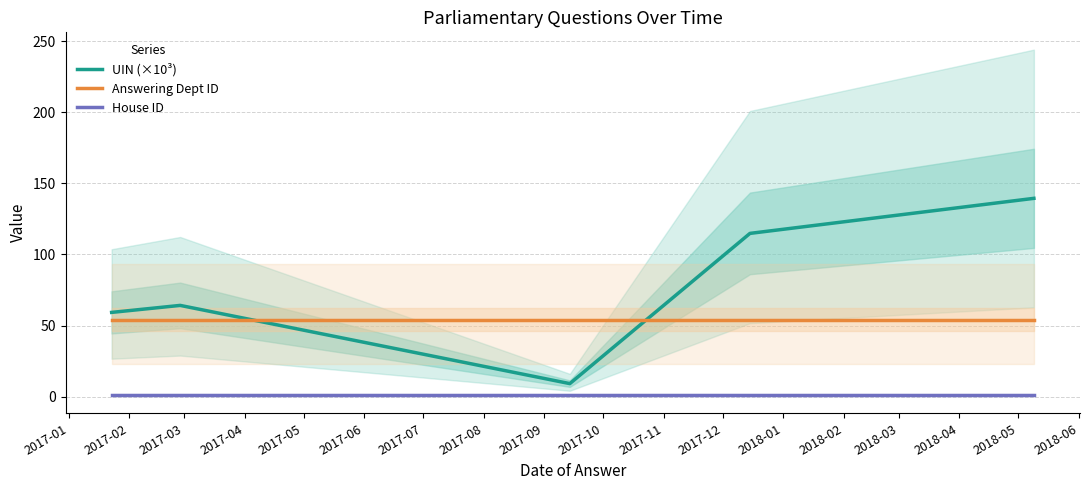

Rank the series by their average value, from lowest to highest.

House ID, Answering Dept ID, UIN (×10³)